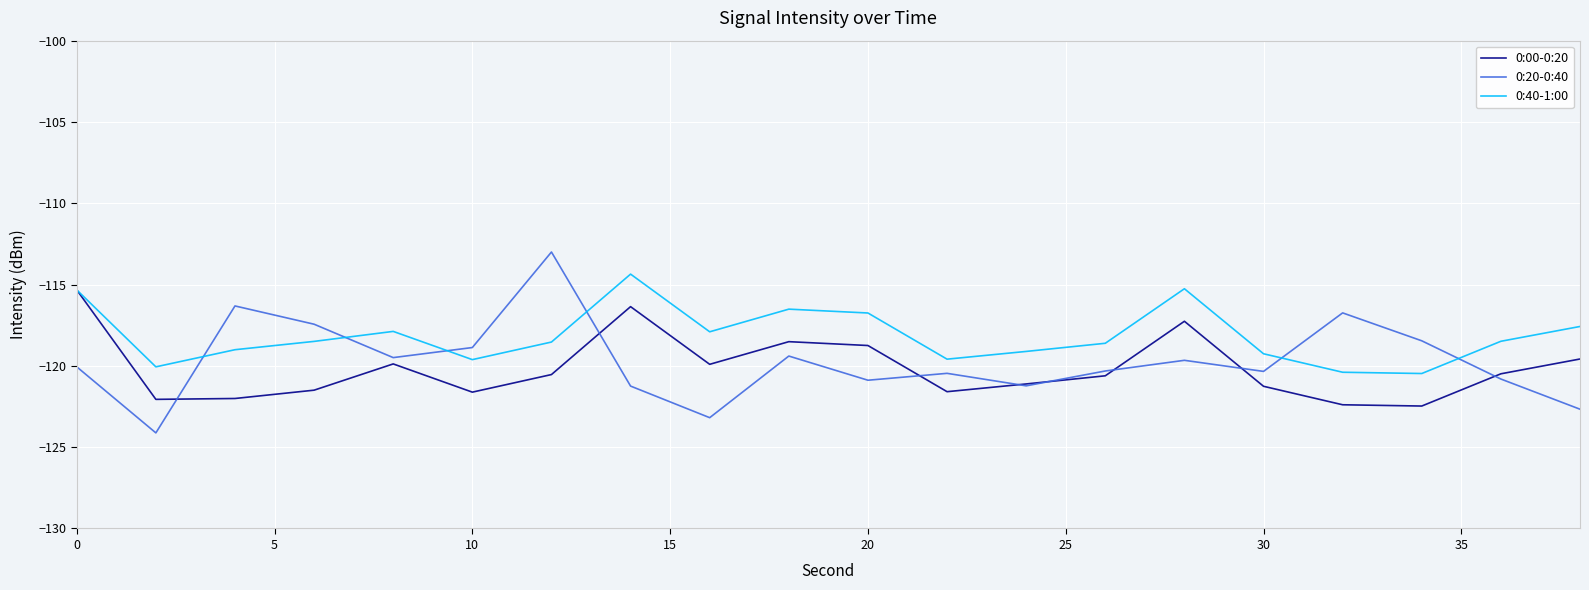

True or false: 0:00-0:20 and 0:20-0:40 cross at least once.

True